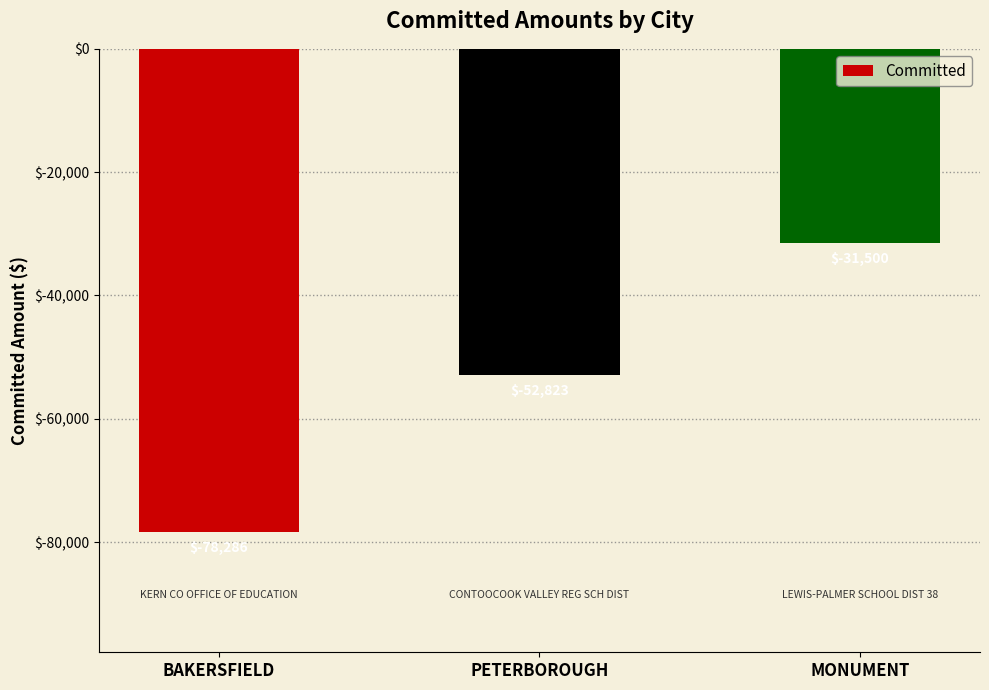

Rank the categories by value from highest to lowest.

MONUMENT, PETERBOROUGH, BAKERSFIELD